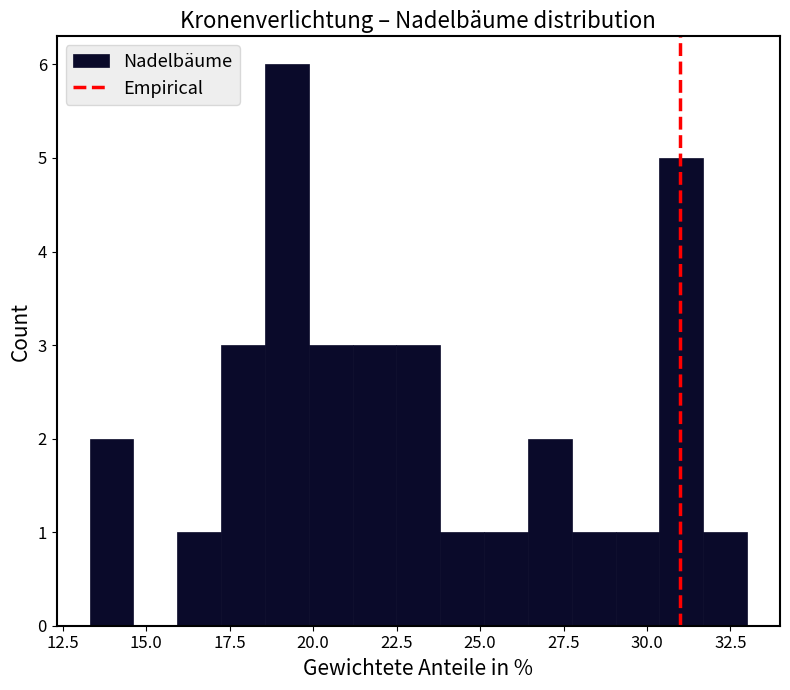

Around what value on the x-axis is the tallest bar? Give the approximate position of its centre, as read against the axis.

19.0